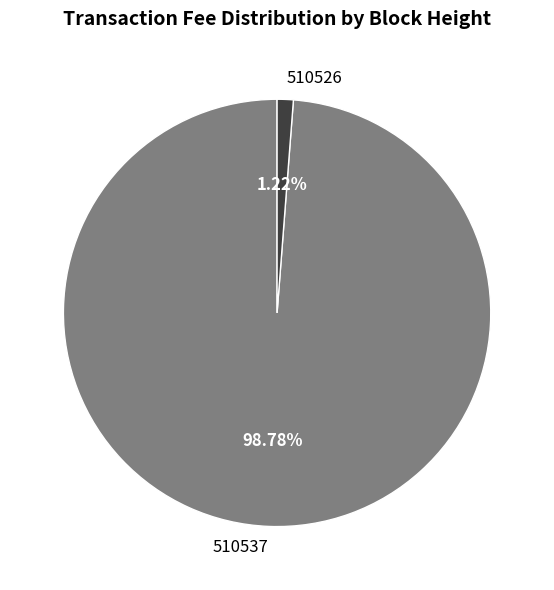

Between 510526 and 510537, which is larger?

510537